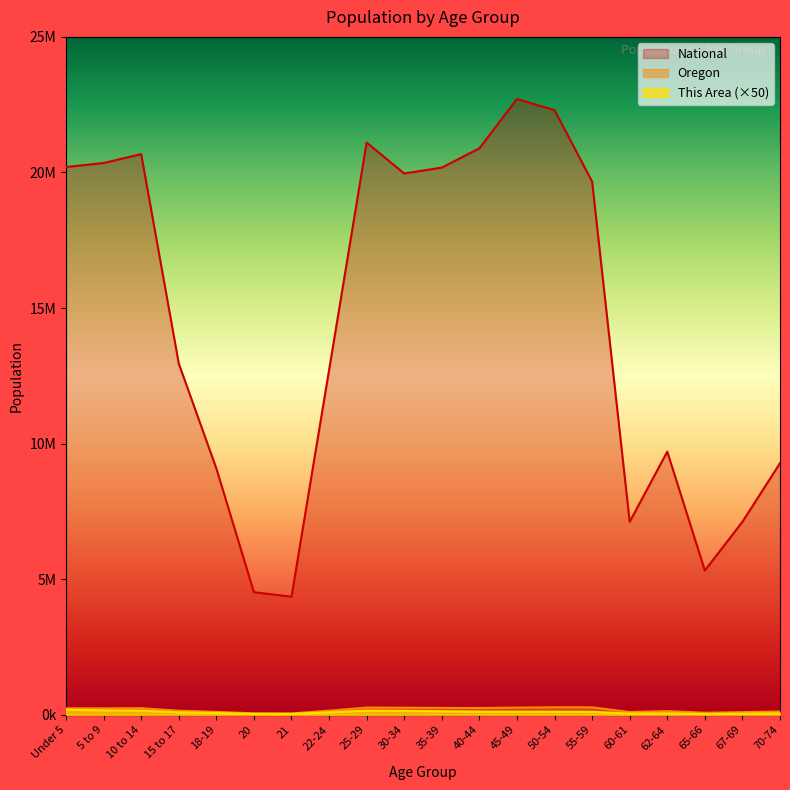

The This Area series shows 70637 at 62-64. True or false?

False